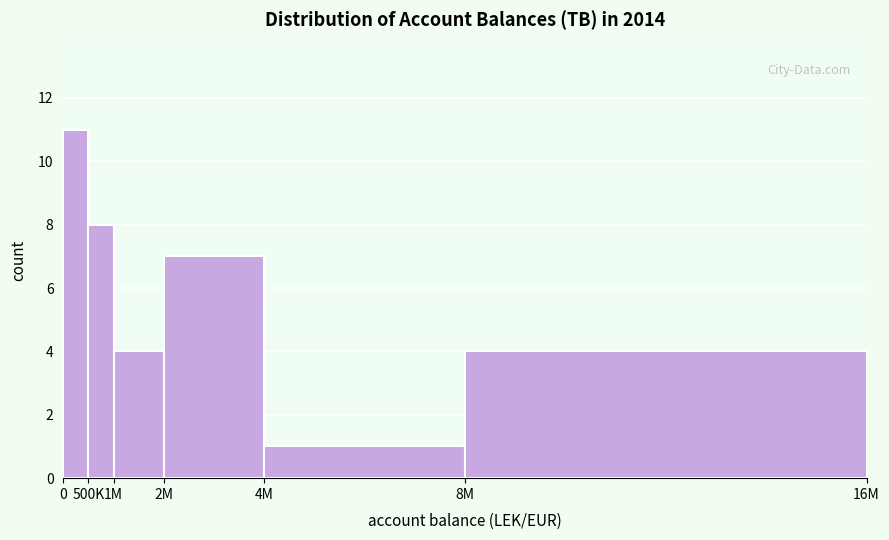

Reading left to right, transcribe all the data shown in this chart.

0=11	500K=8	1M=4	2M=7	4M=1	8M=4